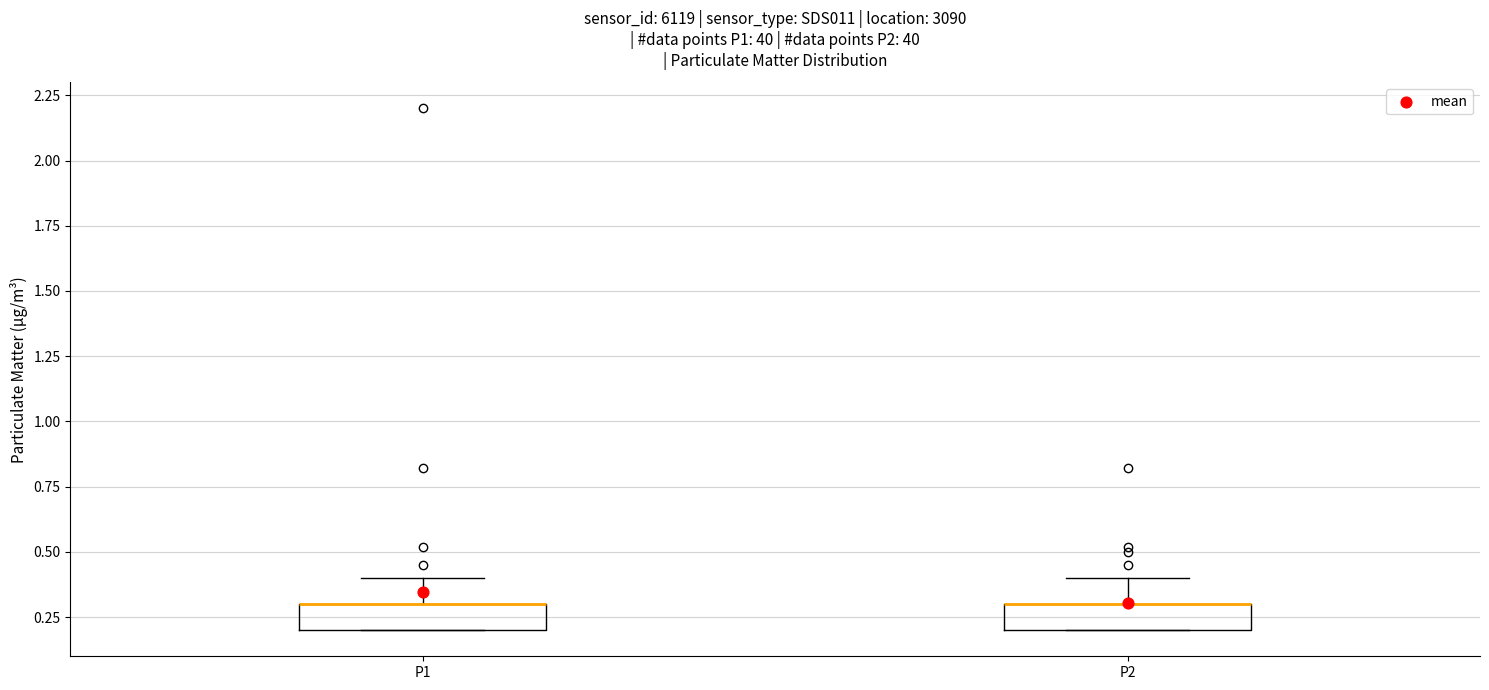

Reading left to right, read every box against the y-axis: the position of its median line, the range the box covers, and the ends of its whiskers. The values are not printed on the chart, so give them approximately, as read against the axis.

P1: median 0.3 (drawn on the box's upper edge), box 0.2 to 0.3, whiskers 0.2 to 0.4
P2: median 0.3 (drawn on the box's upper edge), box 0.2 to 0.3, whiskers 0.2 to 0.4